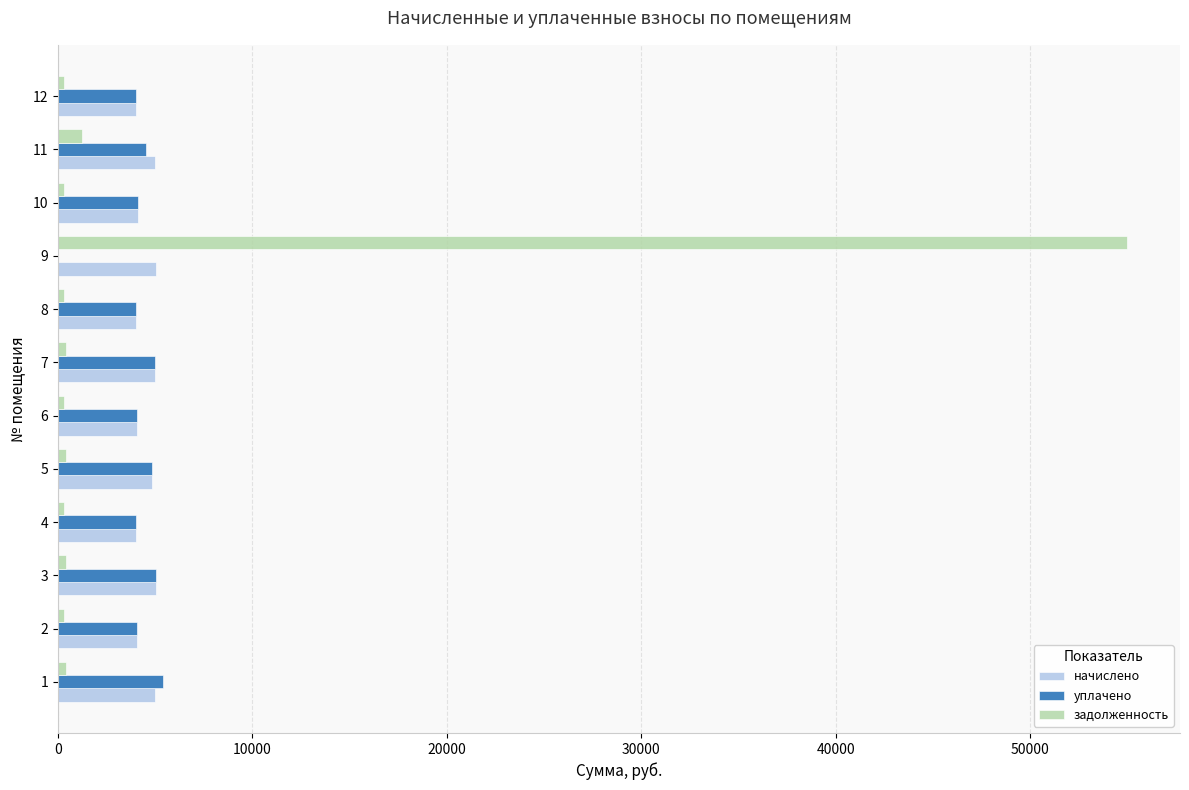

Which series has the widest spread of values?

задолженность